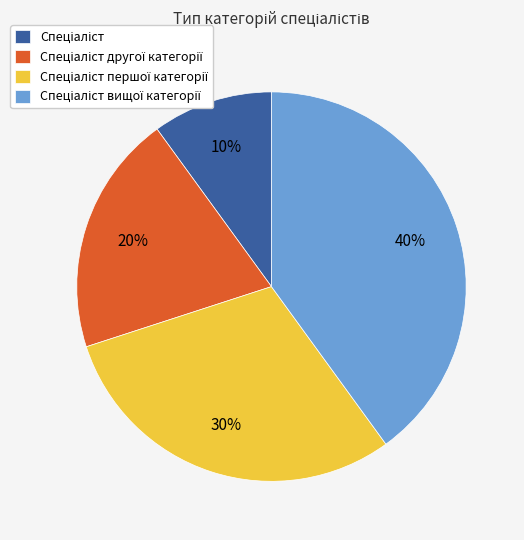

To the nearest percent, what is the average slice percentage?

25%